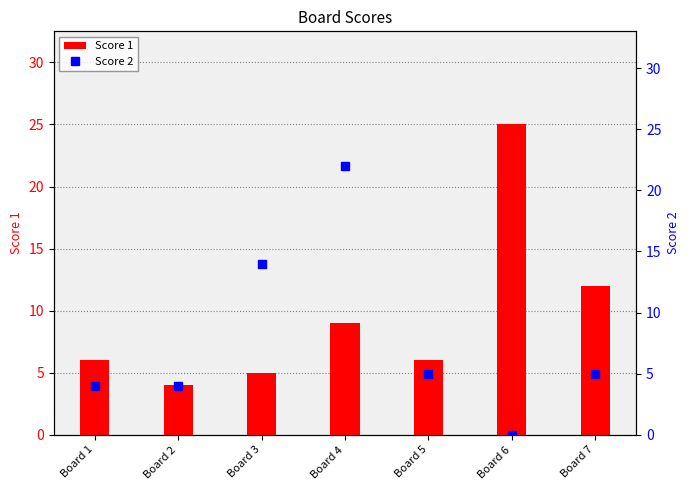

What is the difference between the maximum and second lowest values in the Score 1 series?

20